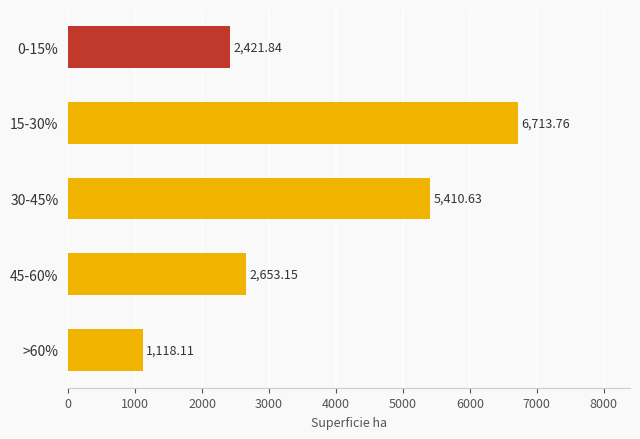

What is the change in value from 0-15% to 15-30%?

+4291.9